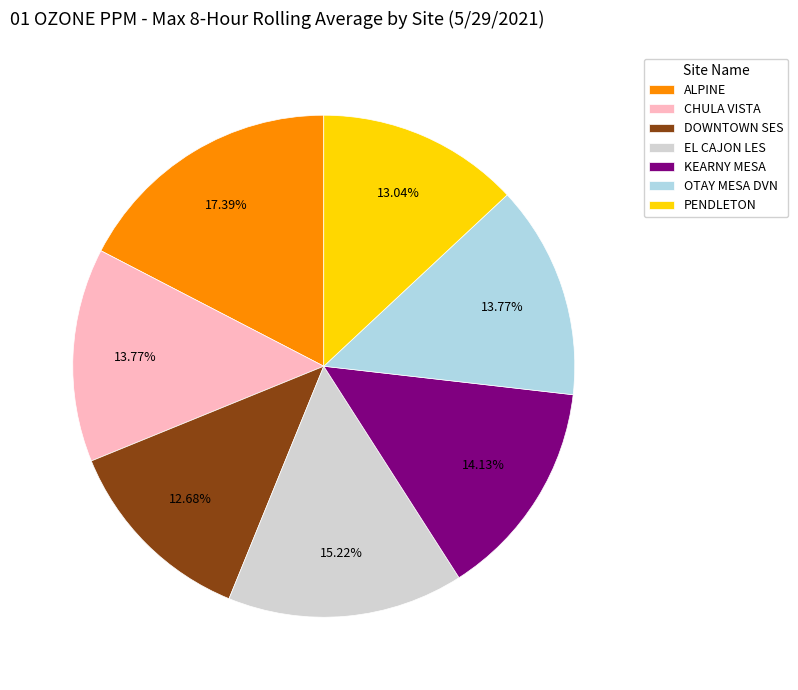

To the nearest percent, what percentage of the pie is ALPINE?

17%